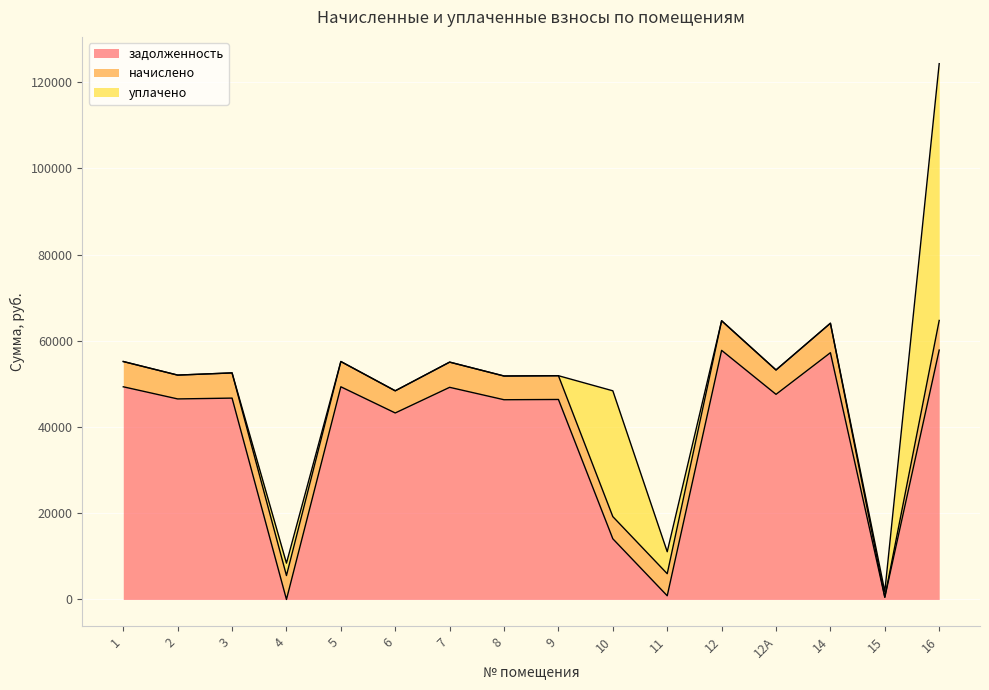

Is it true that уплачено equals 1129.0 at 11?

False